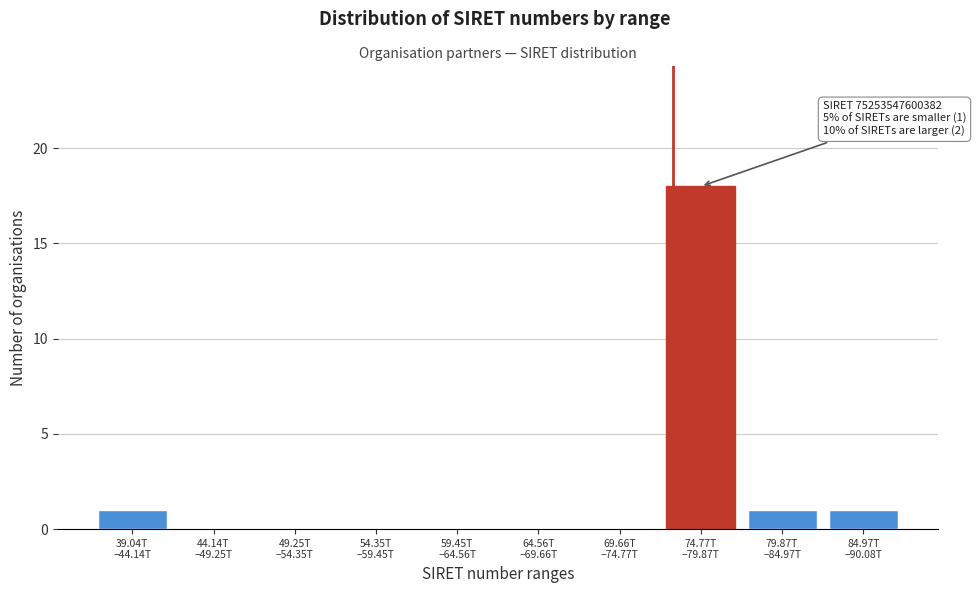

What is the sum of all values?

21